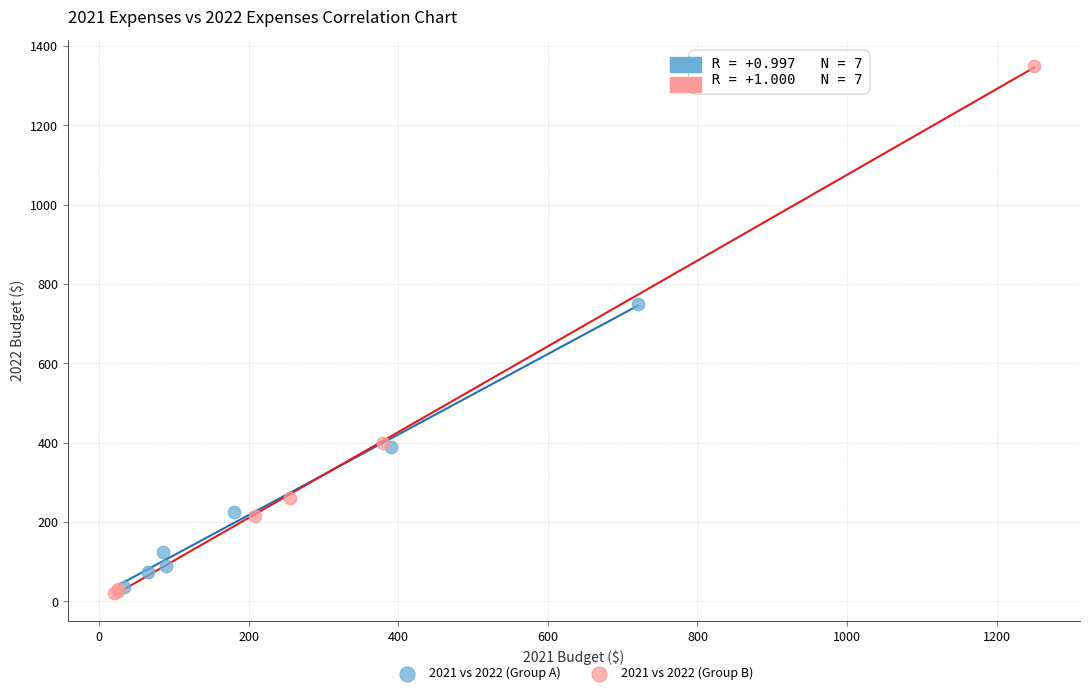

Which series reaches the maximum Y coordinate?

2021 vs 2022 (Group B)